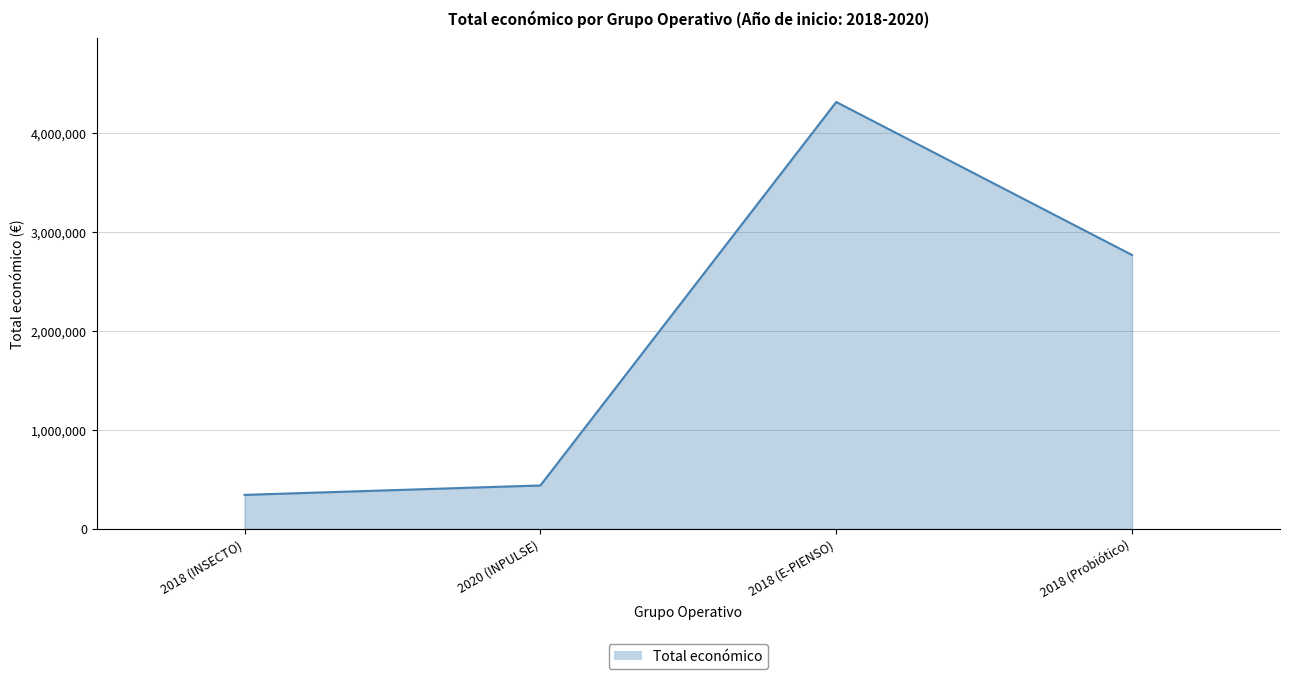

At which category does the data reach its first local peak?

2018 (E-PIENSO)